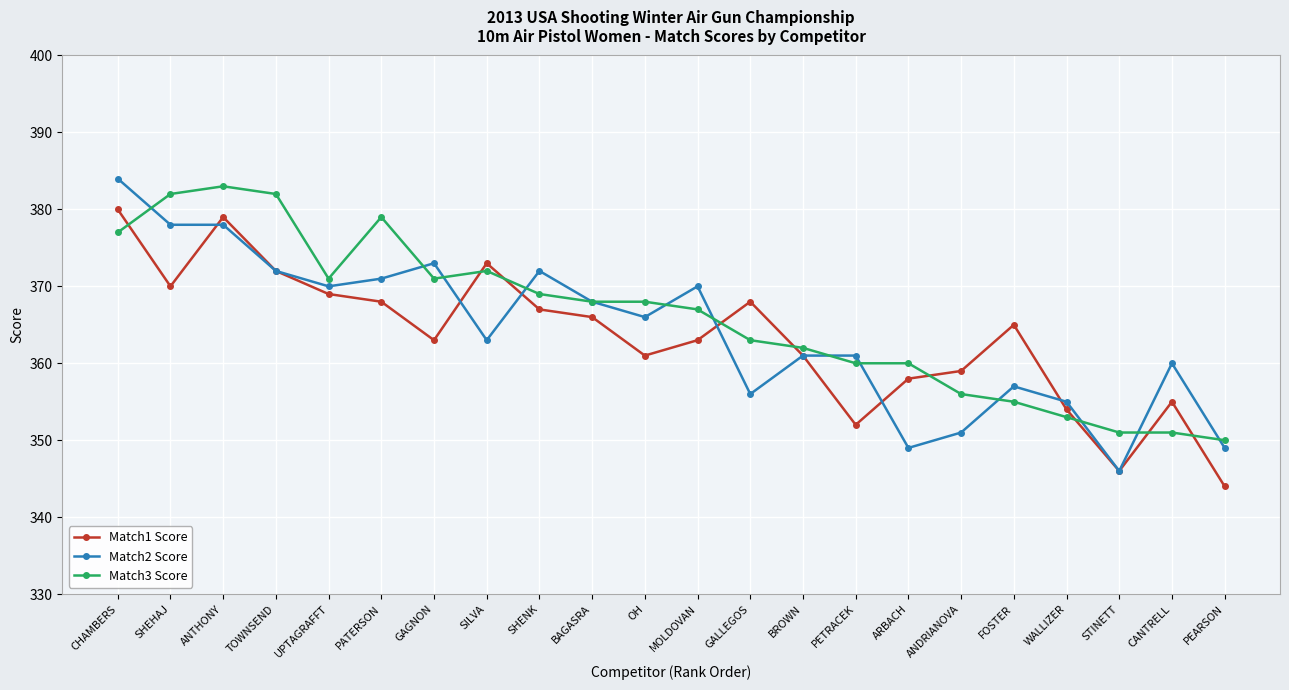

Which series changed the most between UPTAGRAFFT and CANTRELL?

Match3 Score